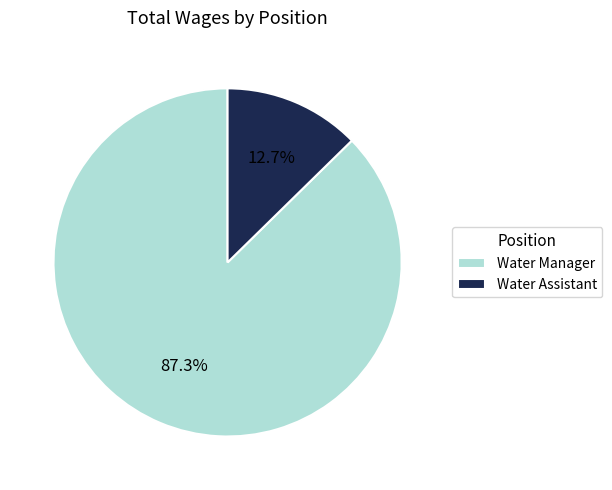

Combined, do Water Assistant and Water Manager account for over 50%?

Yes